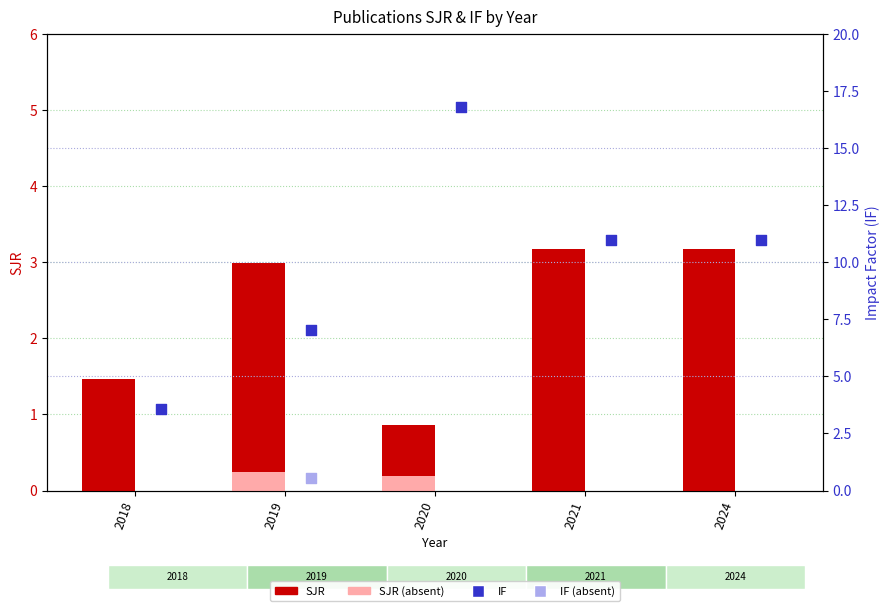

At which category is the sum across all series the highest?

2020